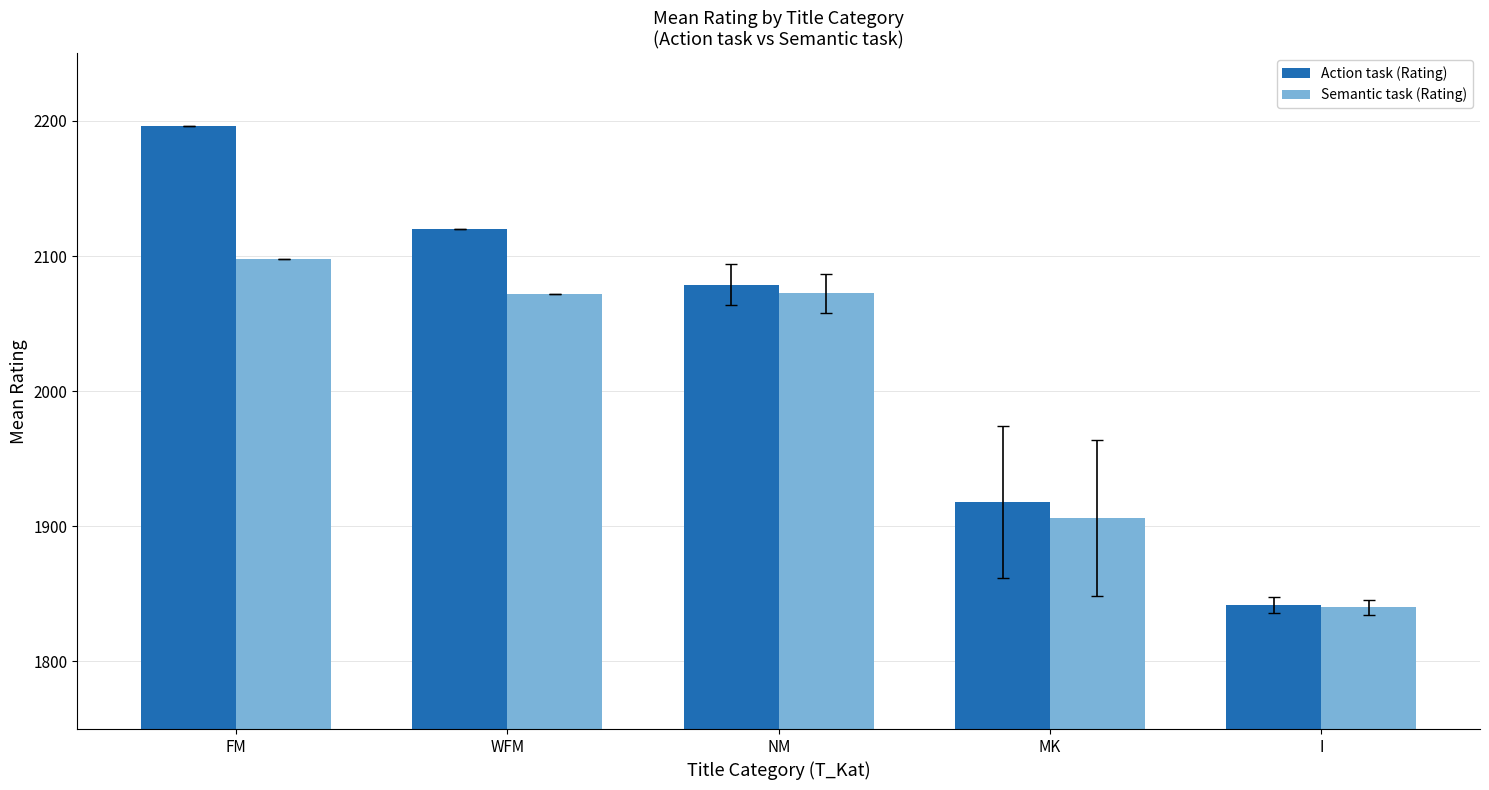

What is the average value of the Action task (Rating) series?

2031.0